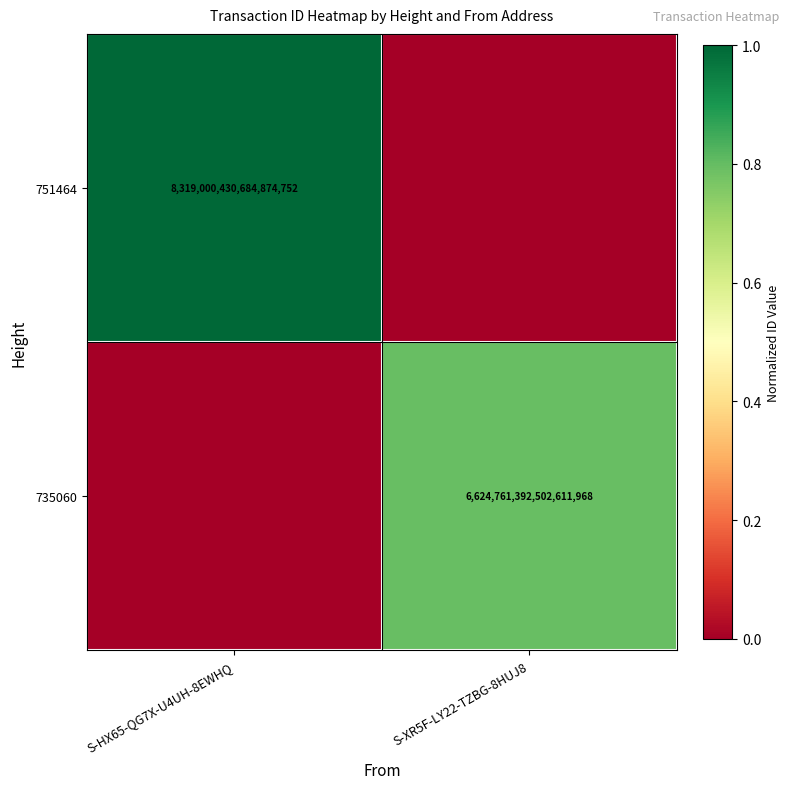

The value of 735060 at S-XR5F-LY22-TZBG-8HUJ8 is 1569859774575260160. True or false?

False